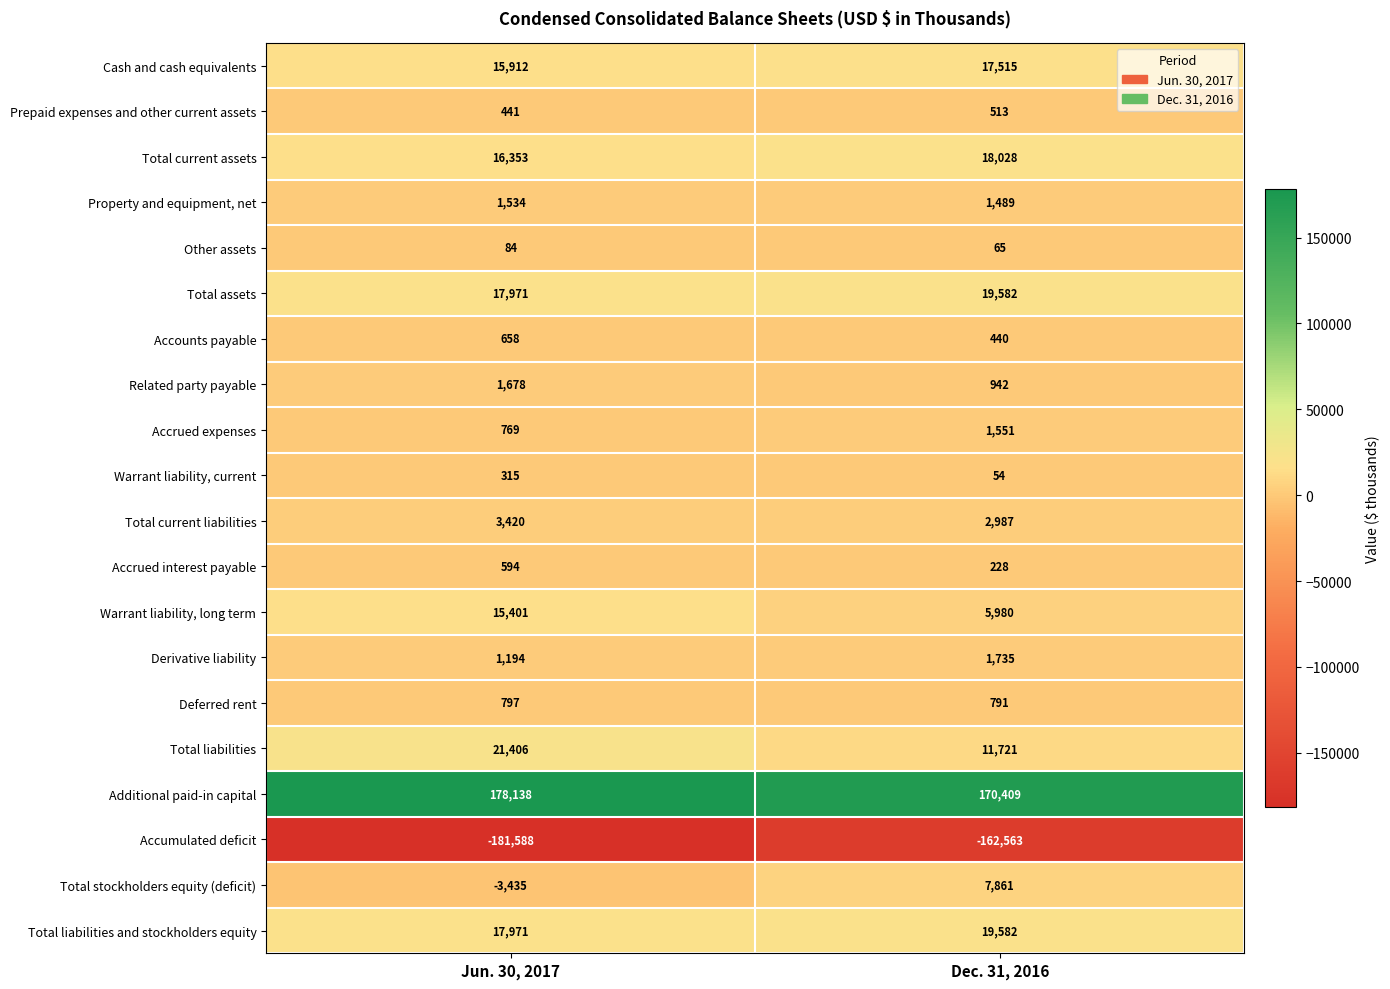

Which series has the widest spread of values?

Accumulated deficit